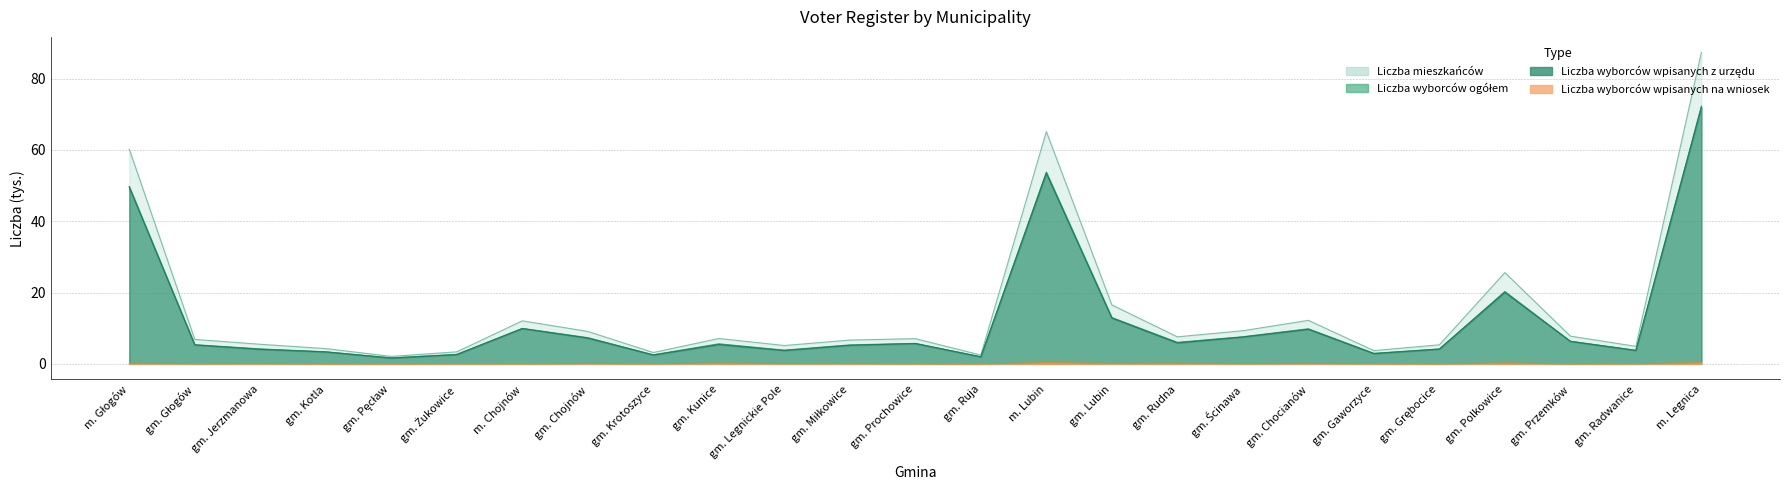

What is the label of the 25th point from the left?

m. Legnica